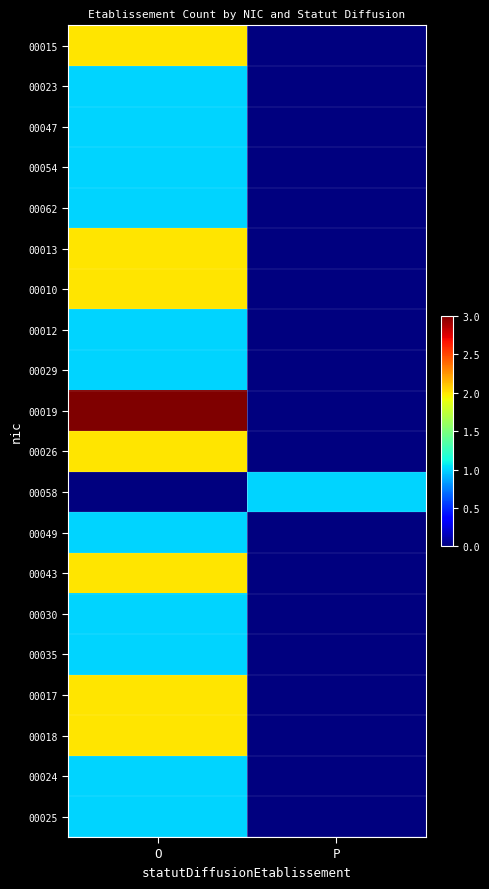

Reading right to left, transcribe all the data shown in this chart.

00015: P=0	O=2
00023: P=0	O=1
00047: P=0	O=1
00054: P=0	O=1
00062: P=0	O=1
00013: P=0	O=2
00010: P=0	O=2
00012: P=0	O=1
00029: P=0	O=1
00019: P=0	O=3
00026: P=0	O=2
00058: P=1	O=0
00049: P=0	O=1
00043: P=0	O=2
00030: P=0	O=1
00035: P=0	O=1
00017: P=0	O=2
00018: P=0	O=2
00024: P=0	O=1
00025: P=0	O=1